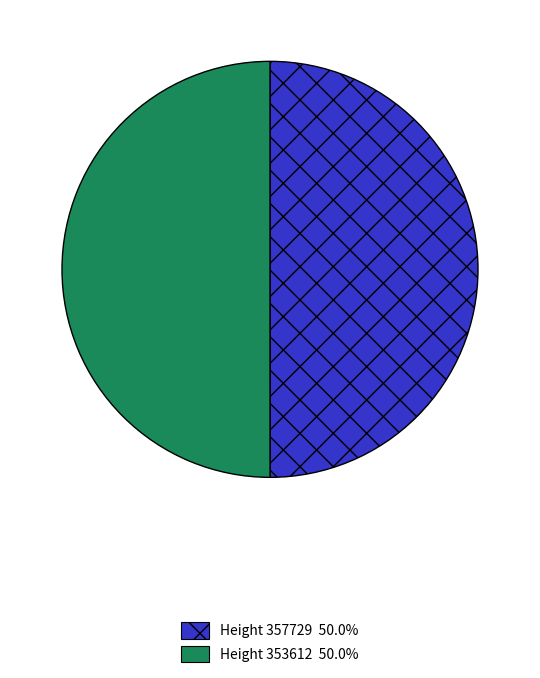

To the nearest percent, what is the average slice percentage?

50%